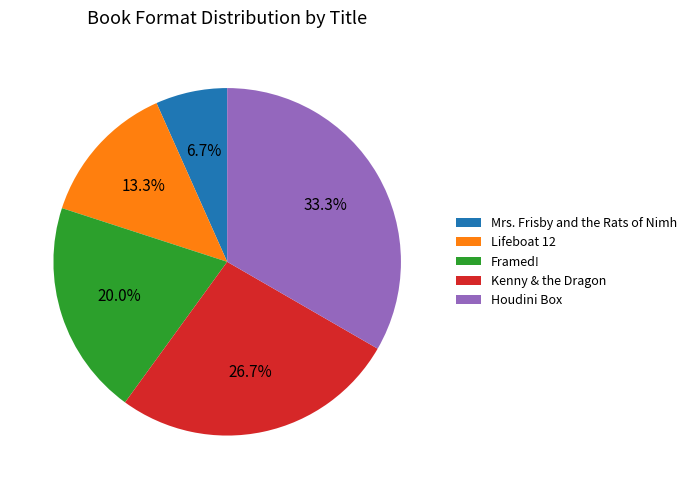

Which category has the smallest portion of the pie?

Mrs. Frisby and the Rats of Nimh